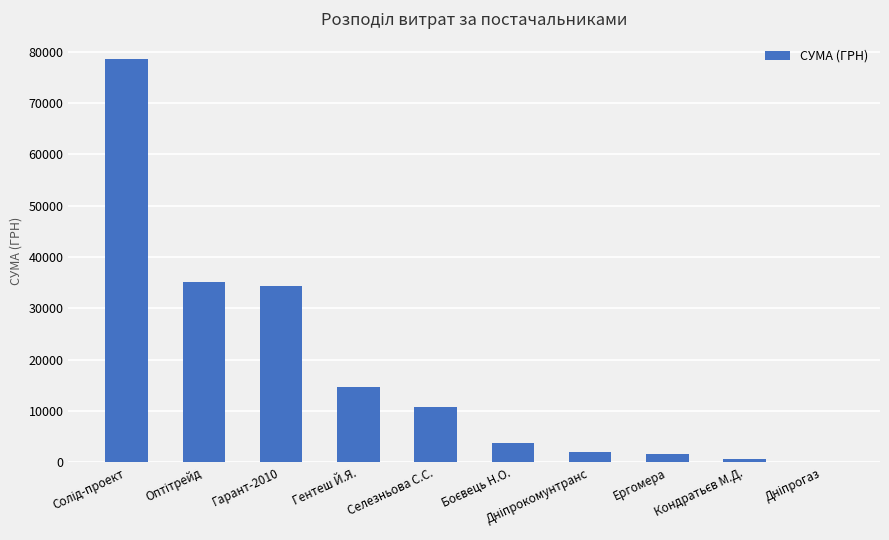

What is the sum of all values?

181666.2